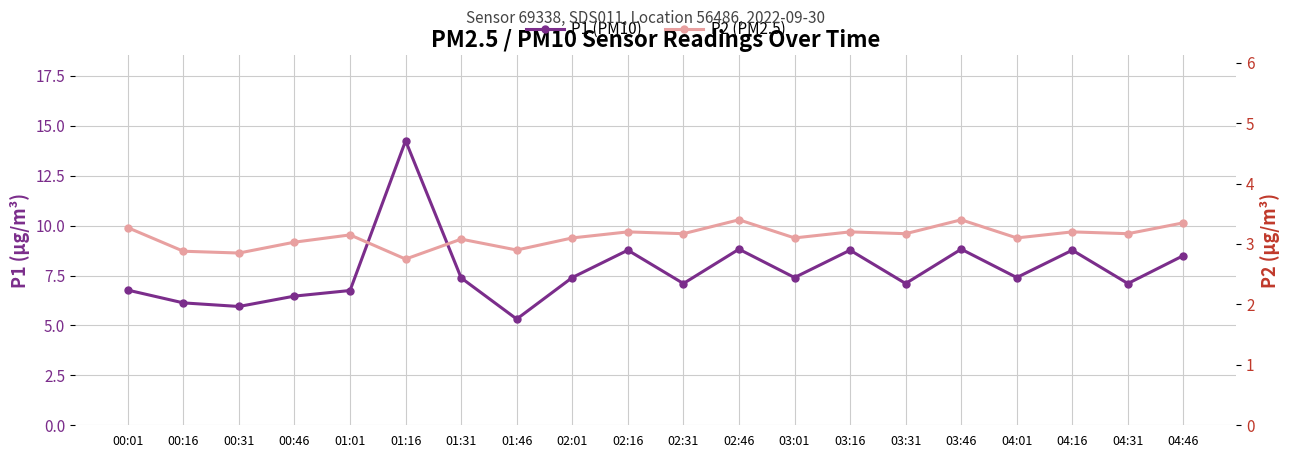

Which series has the largest total across all categories?

P1 (PM10)